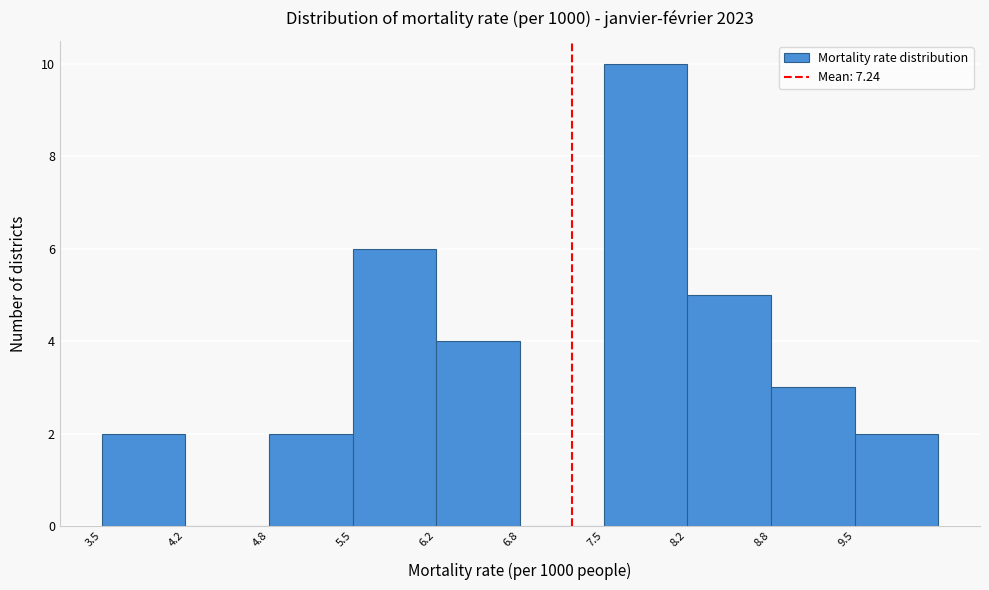

Which range on the x-axis has the tallest bar?

7.5 to 8.2